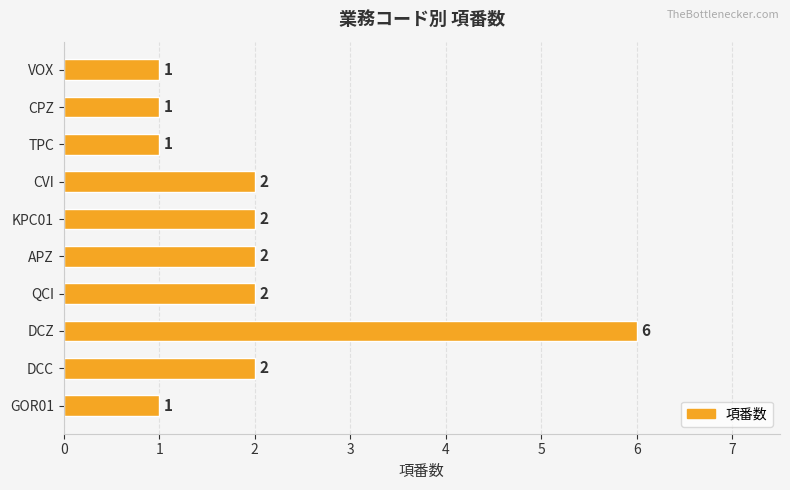

At which category does the chart reach its peak across all series?

DCZ